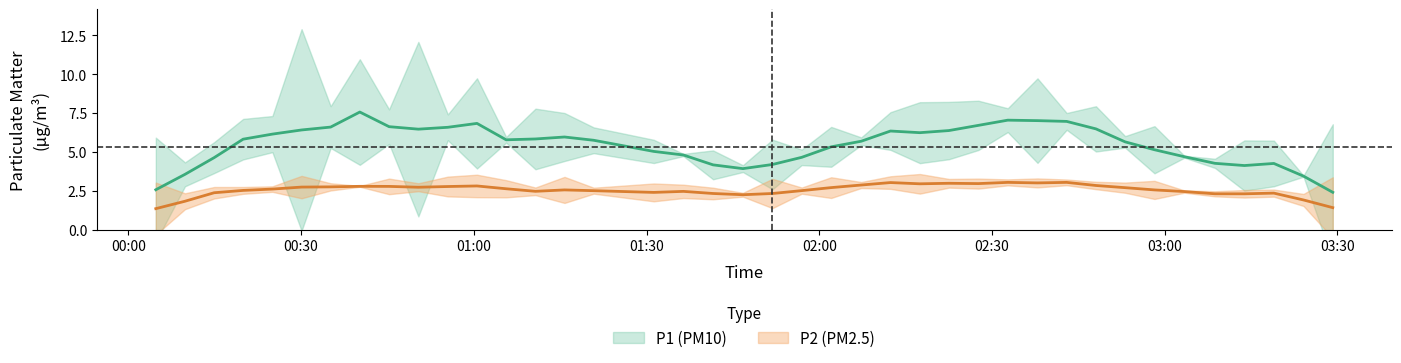

True or false: P1 and P2 cross at least once.

False